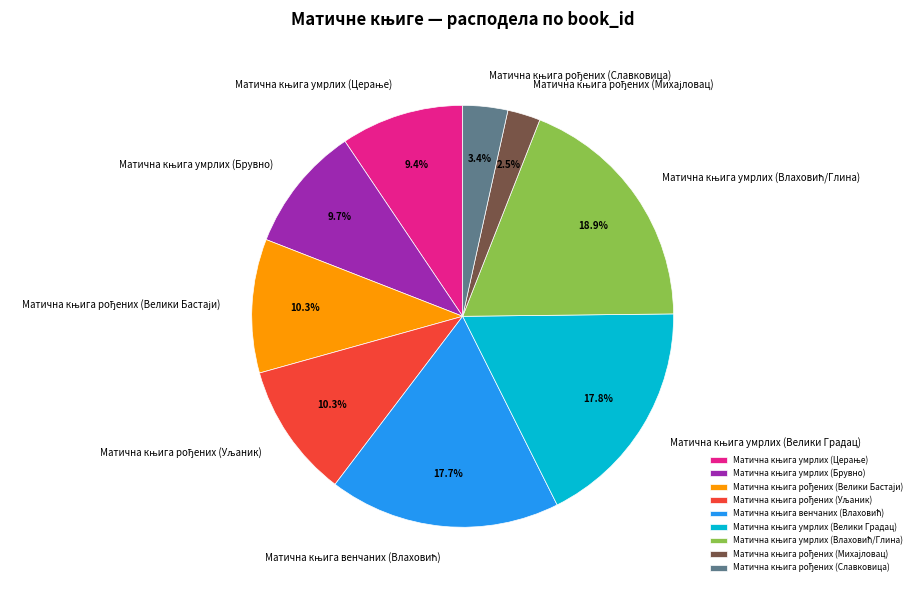

Does any single category account for the majority?

No